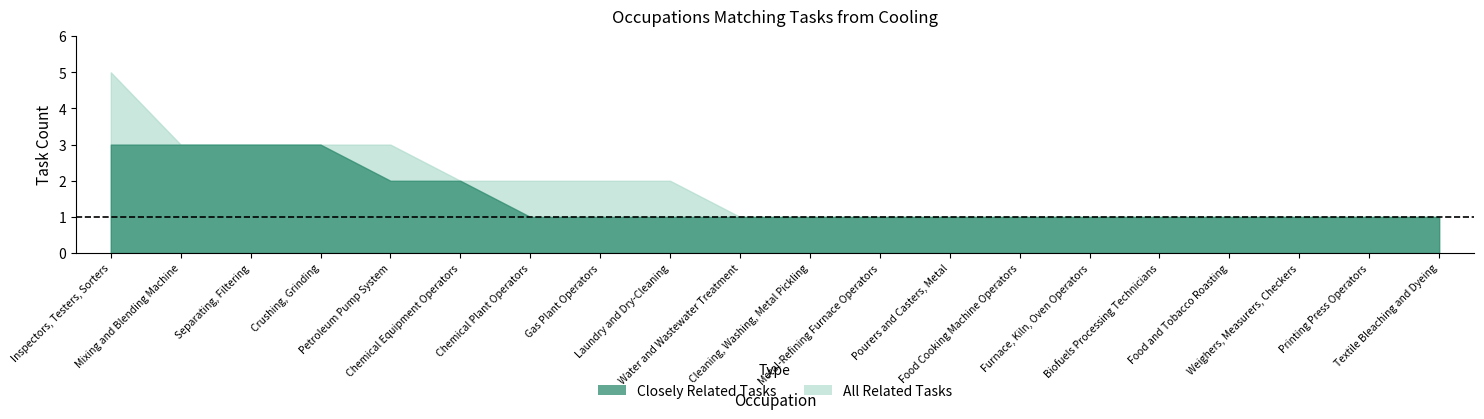

At 4, list the series in order from largest to smallest.

all_related, closely_related